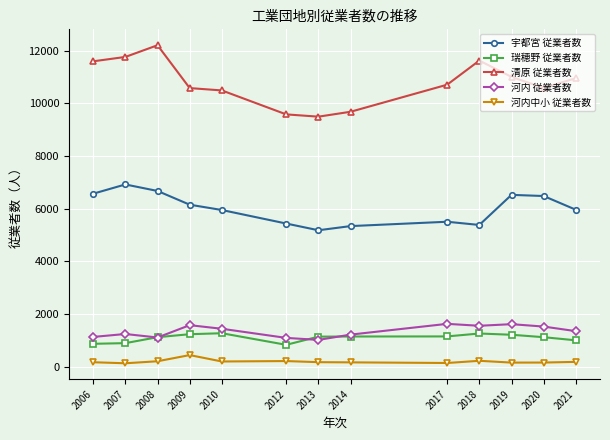

How many values in the 河内中小 従業者数 series are below 179?

6